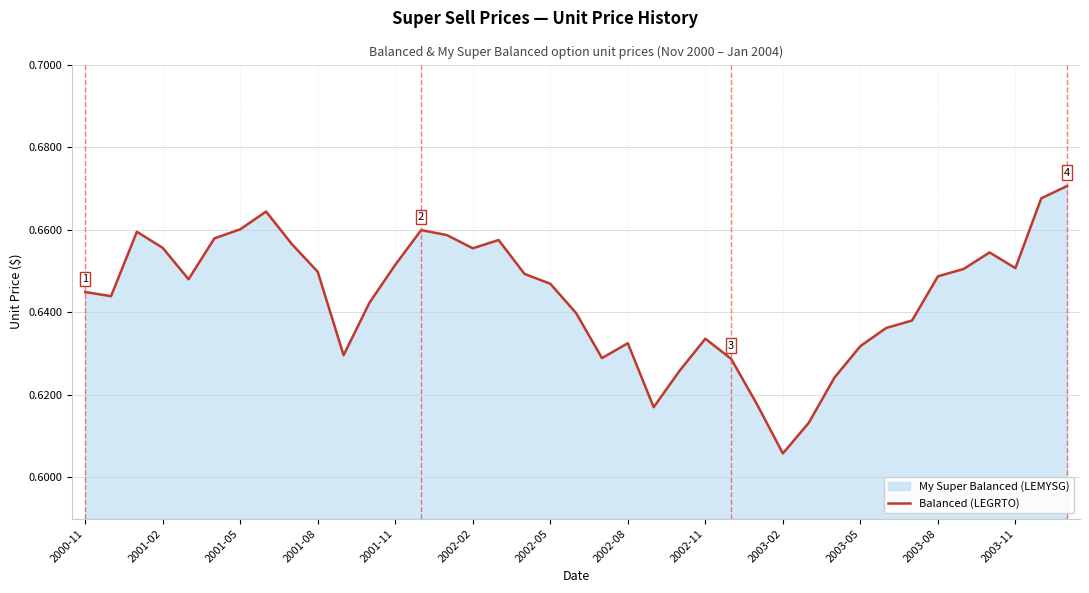

True or false: the data shows 0.6 at 28.

True